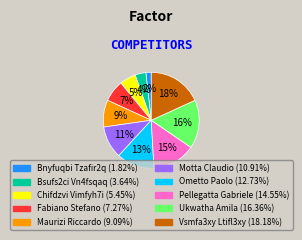

How many slices are in this pie chart?

10